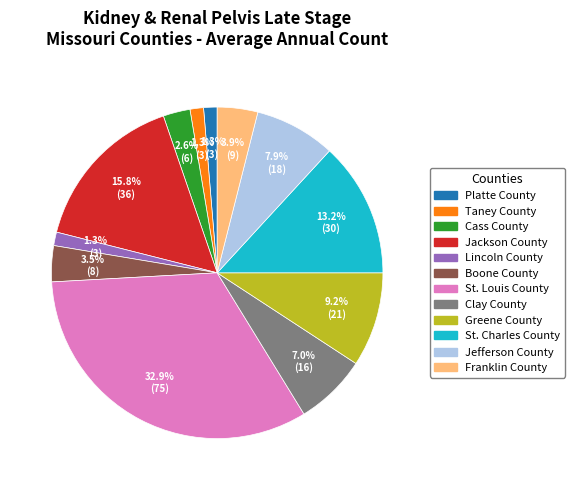

To the nearest percent, what is the average slice percentage?

8%